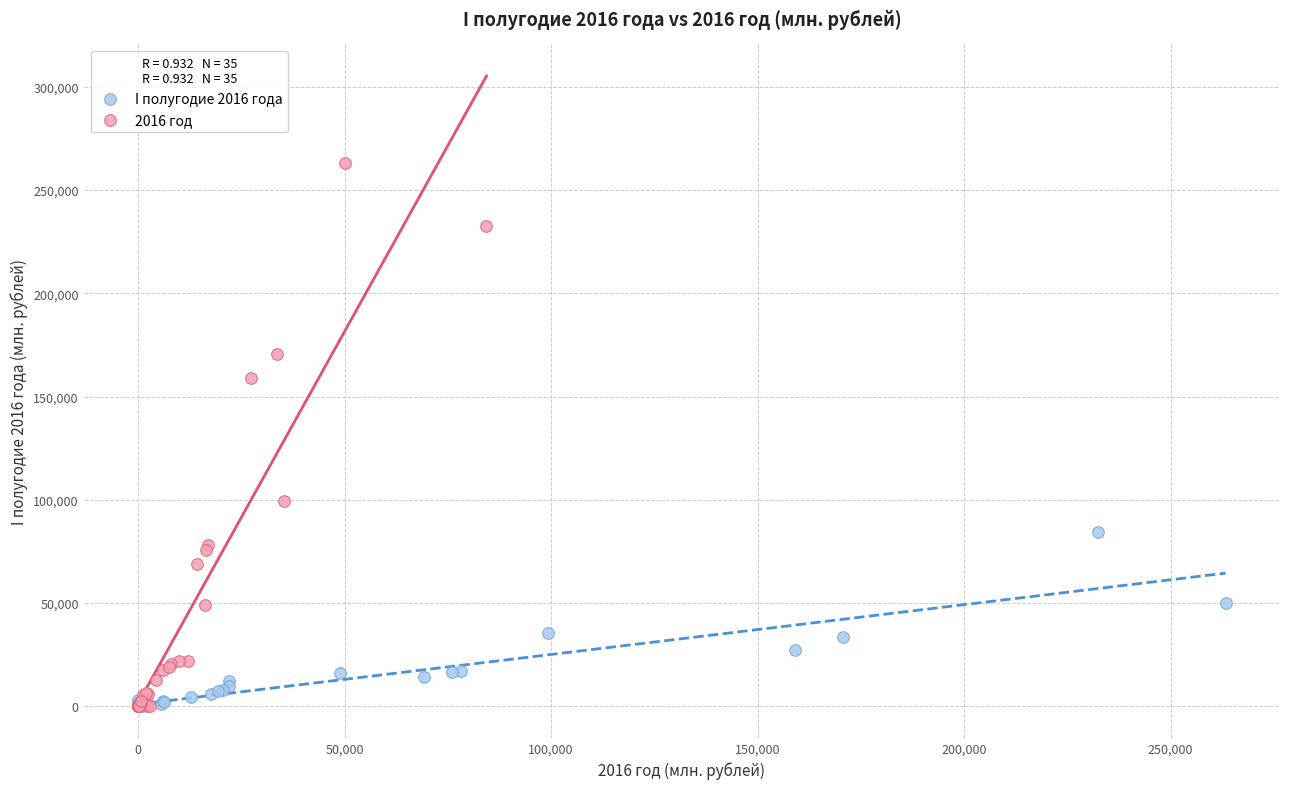

What are all the series names shown in the legend?

I полугодие 2016 года, 2016 год